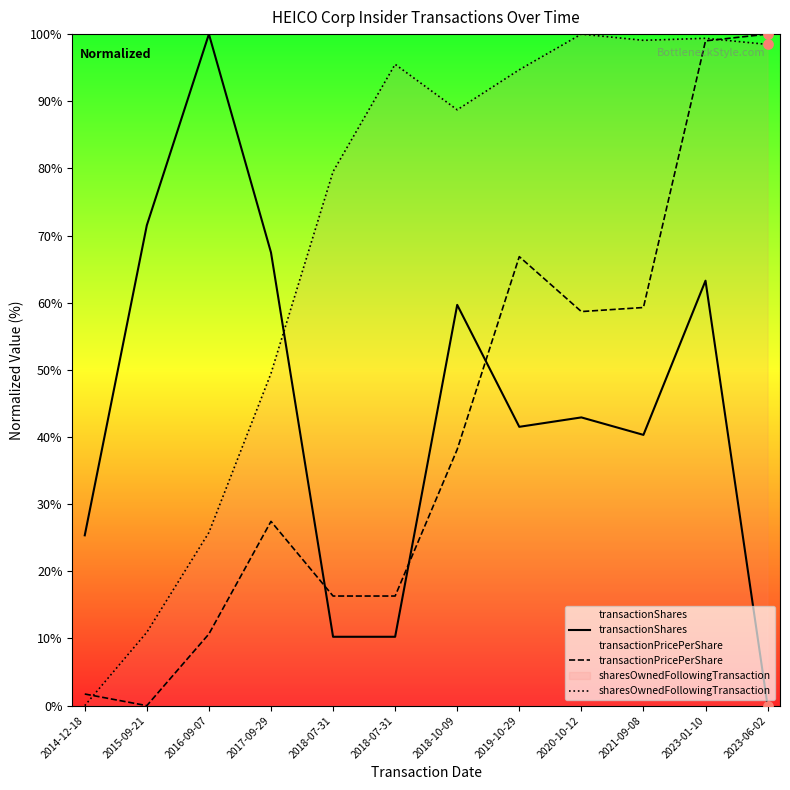

At which category is the sum across all series the highest?

2023-01-10